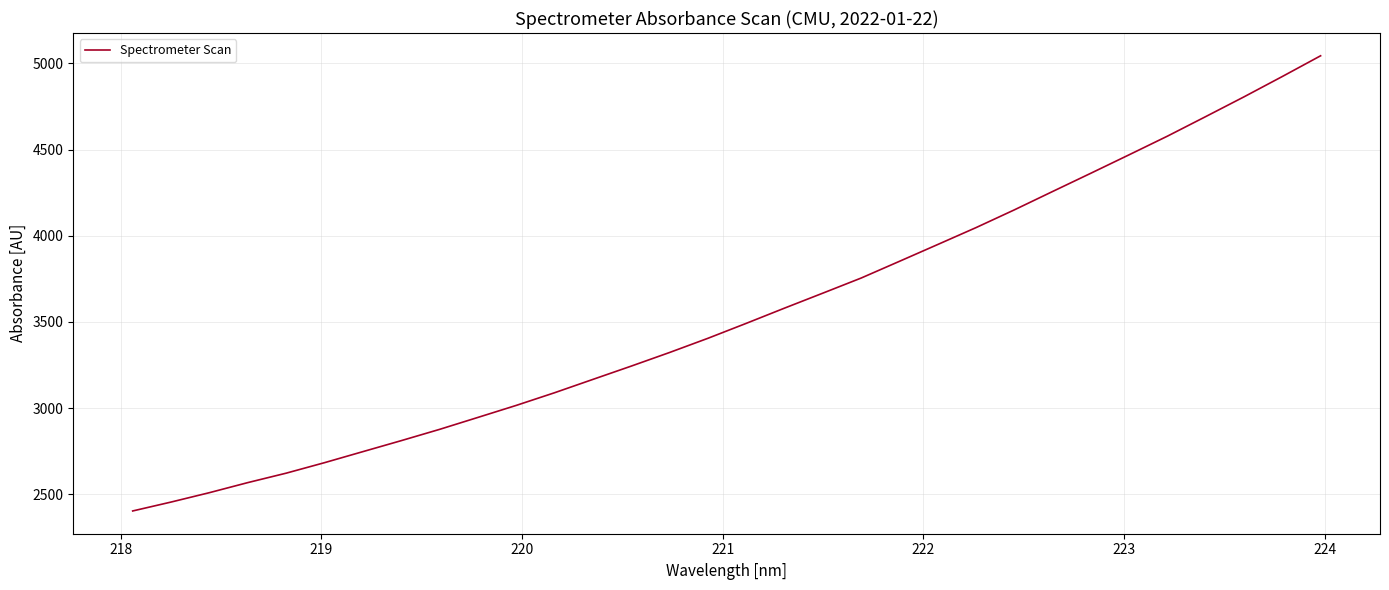

Reading left to right, what are all the values shown in this chart?

2403.9	2455.5	2510.0	2568.3	2623.0	2683.9	2747.9	2811.7	2877.1	2946.4	3016.1	3089.6	3167.0	3244.1	3323.0	3405.3	3492.0	3580.4	3667.3	3754.8	3851.9	3949.5	4047.5	4150.3	4257.0	4363.0	4470.1	4578.2	4691.6	4806.1	4924.0	5044.1